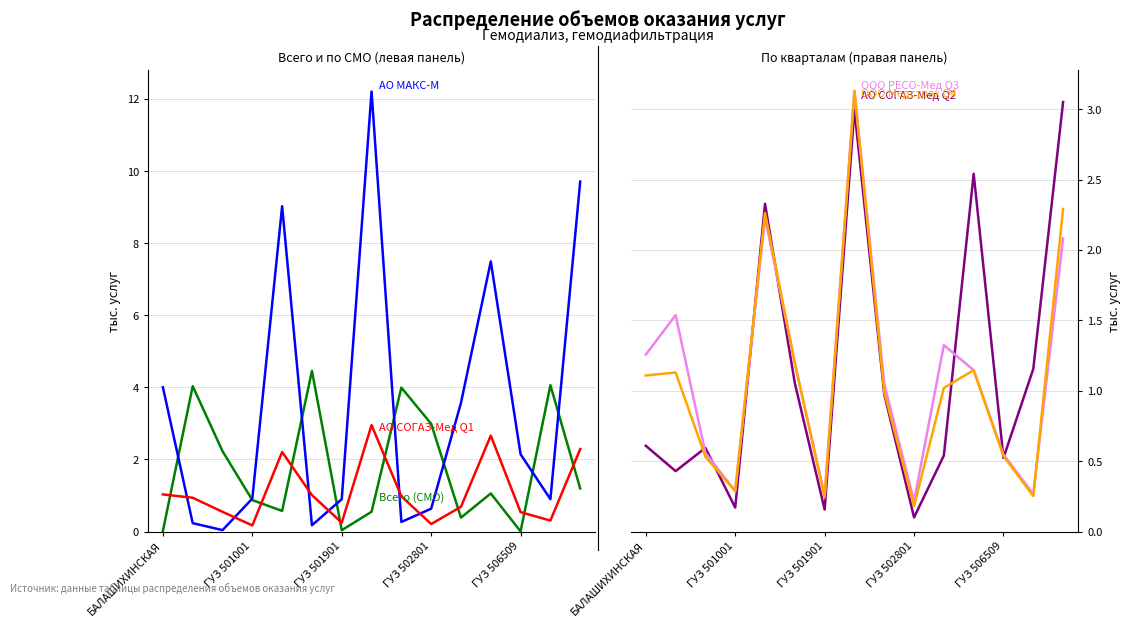

What is the approximate value of Всего (СМО) at 13?

4.1